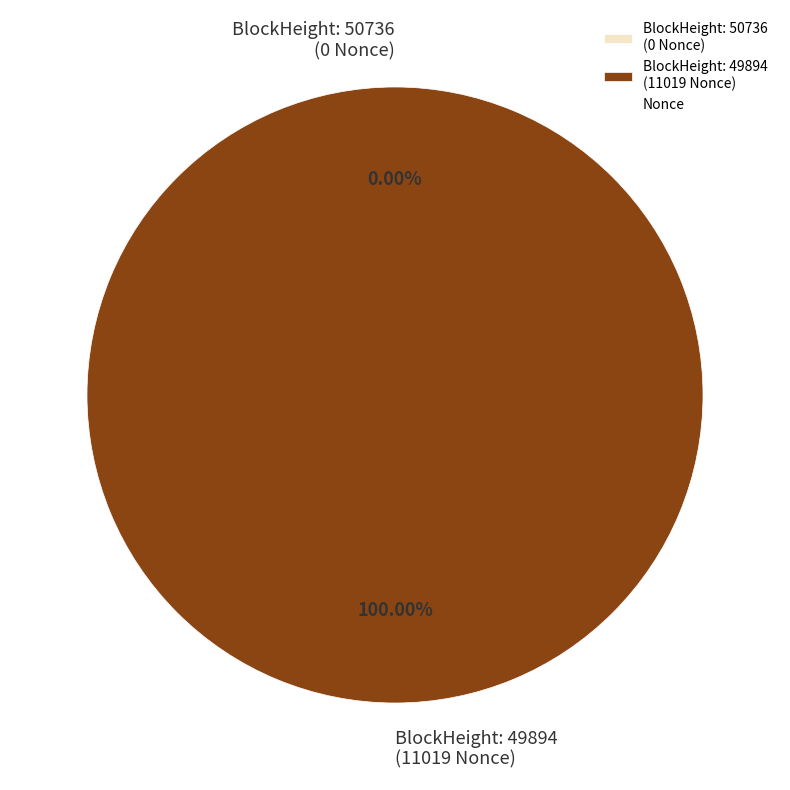

Combined, what portion of the pie is 50736 and 49894?

100.0%